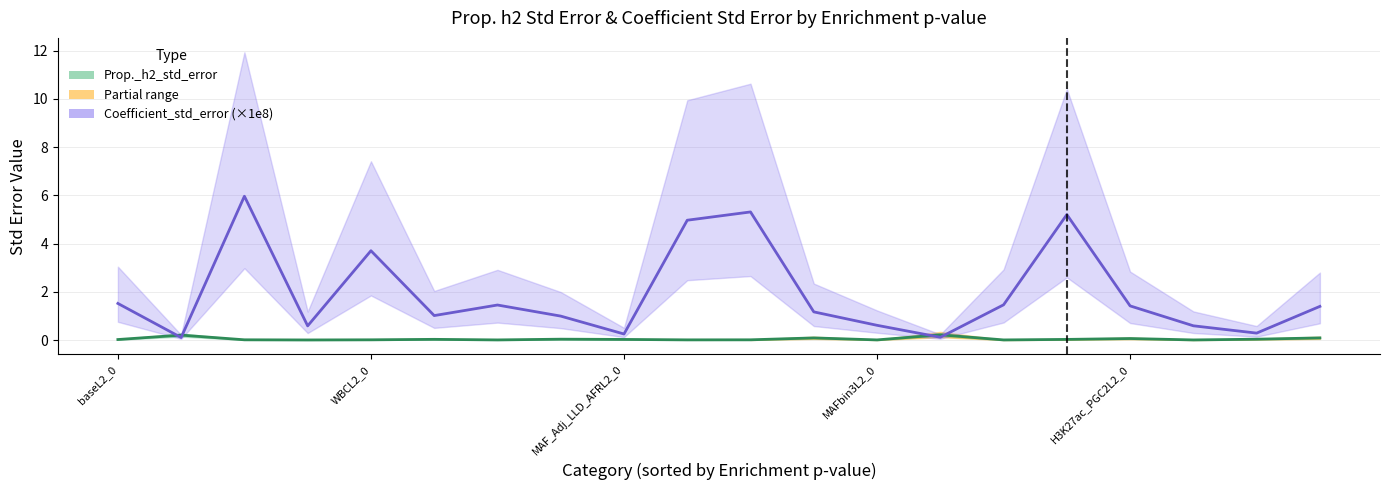

List the series in order of their overall mean, lowest first.

Prop._h2_std_error, Coefficient_std_error (×1e8)